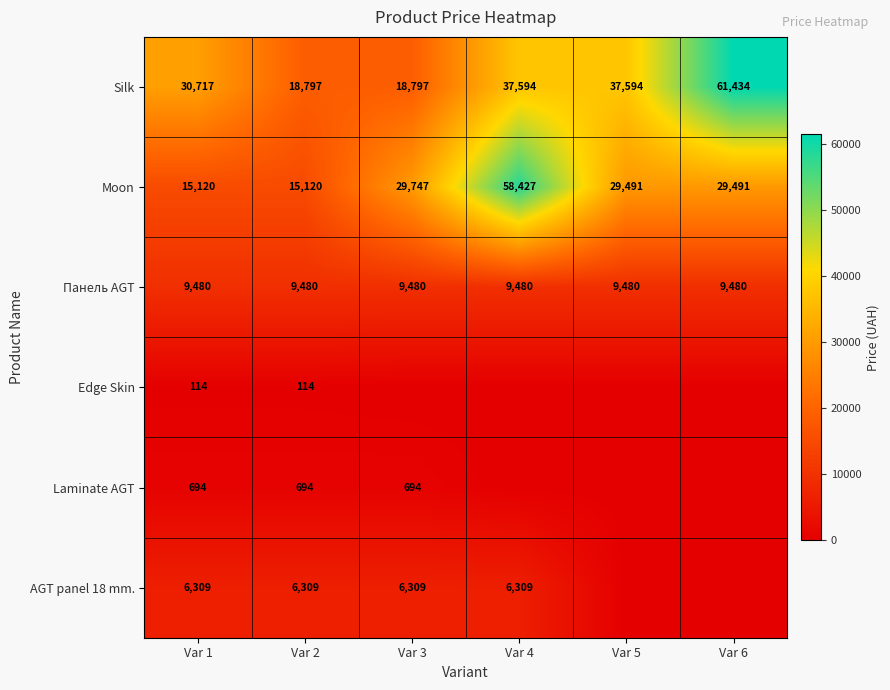

Read the Панель AGT value at Var 3.

9480